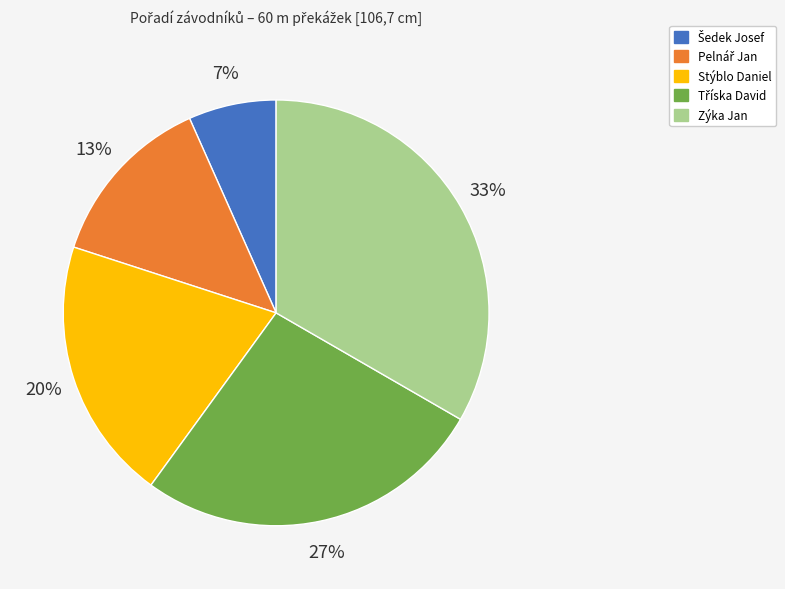

To the nearest percent, what is the average slice percentage?

20%